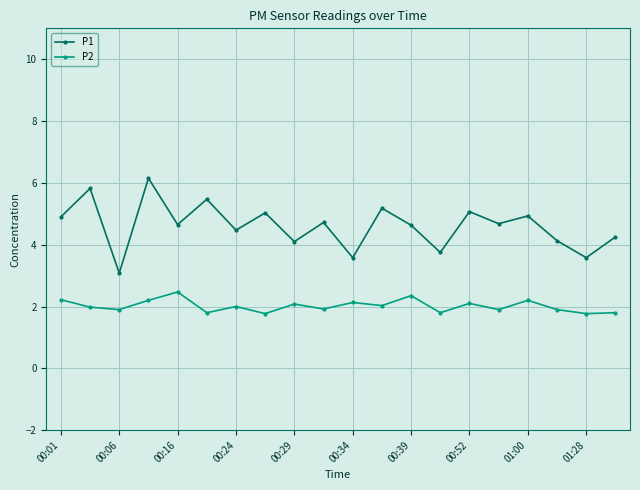

What is the lowest value of the P1 series?

3.1